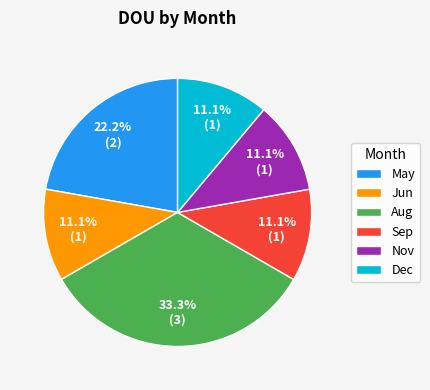

What is the ratio of the value at Sep to the value at Dec?

1.0